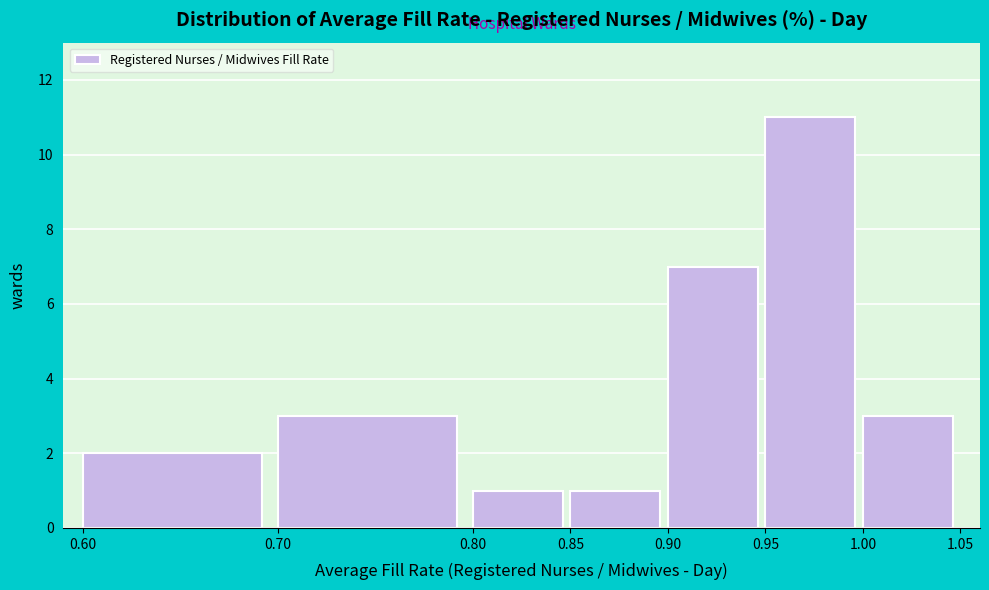

How tall is the bar that spans 1.00 to 1.05 on the x-axis? The values are not printed on the chart, so give them approximately, as read against the axis.

3